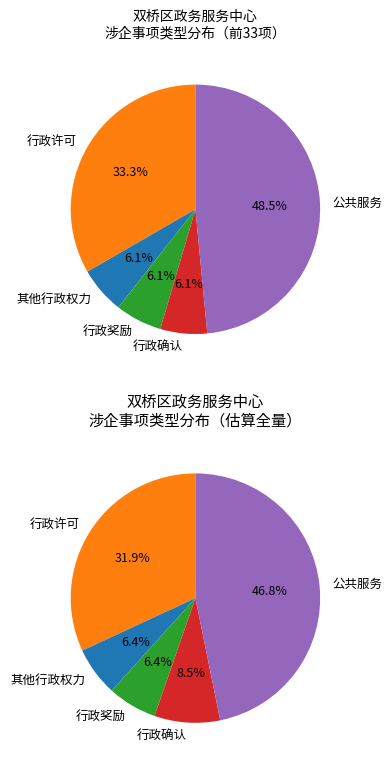

Combined, do 行政确认 and 行政奖励 account for over 50%?

No